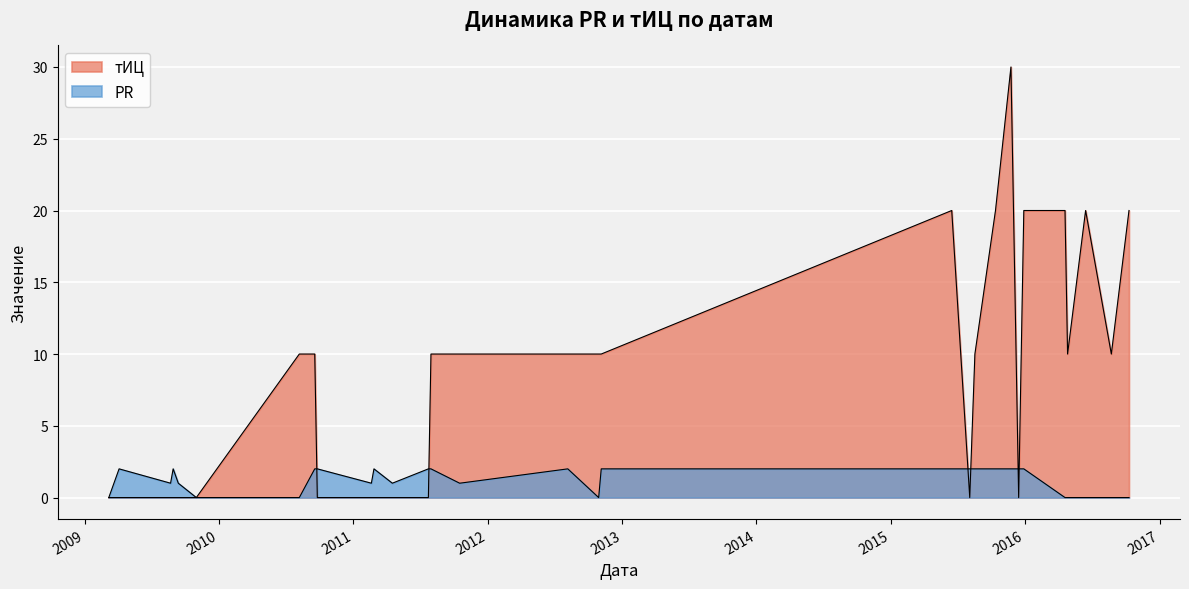

What is the value of the тИЦ point at the 8th from the left?

10